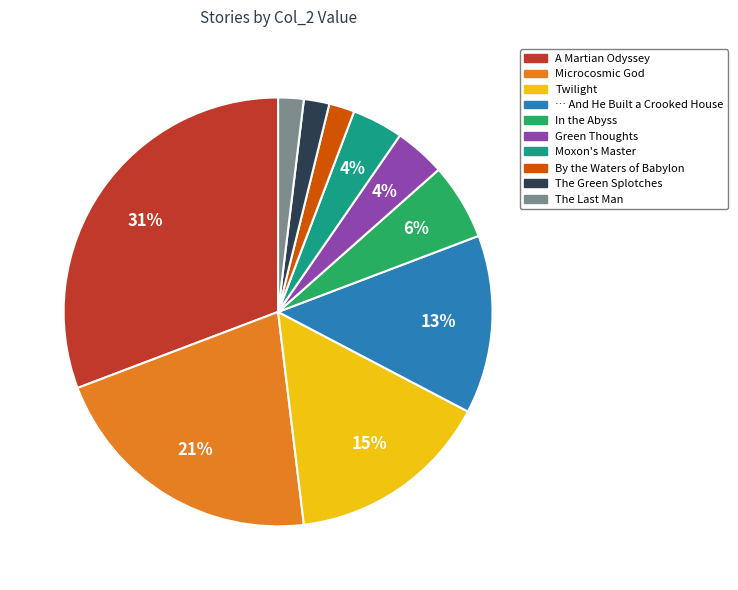

To the nearest percent, what is the difference between the largest and smallest slice percentages?

29%